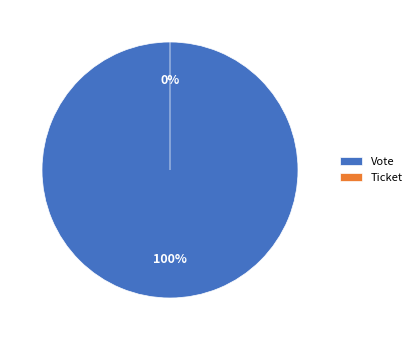

Rank the categories by value from highest to lowest.

Vote, Ticket